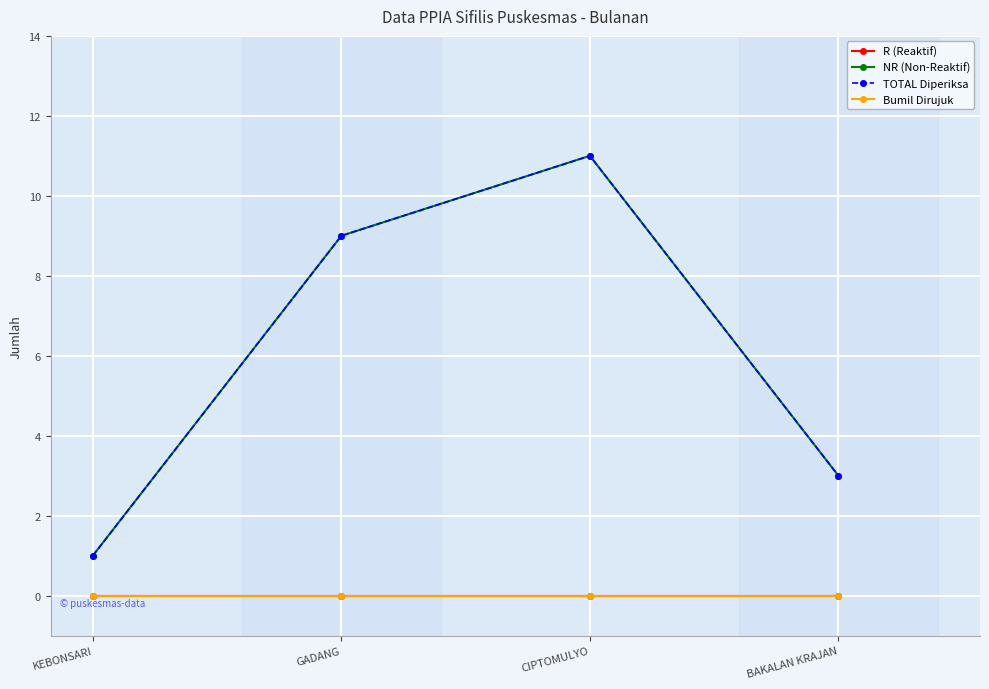

Which series has the widest spread of values?

NR (Non-Reaktif)